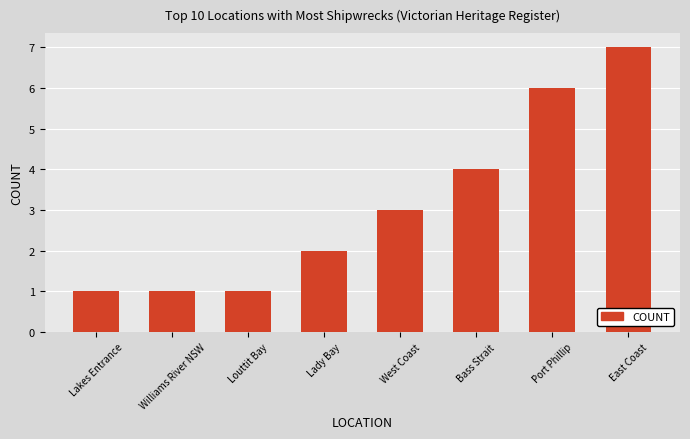

Reading left to right, what are all the values shown in this chart?

1	1	1	2	3	4	6	7